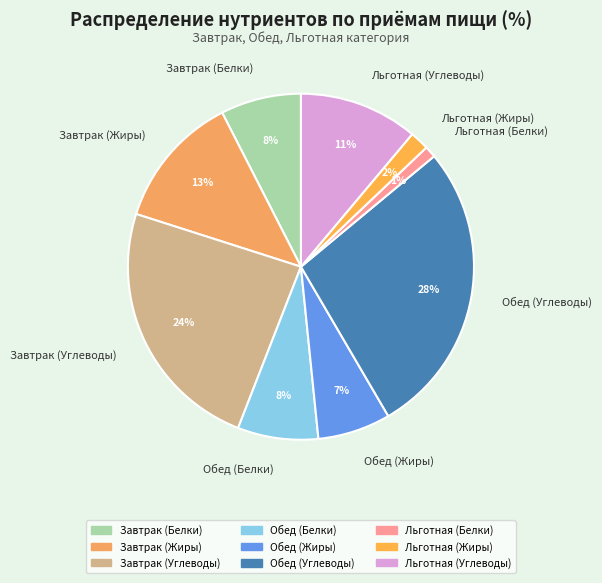

Which slice is the smallest?

Льготная (Белки)